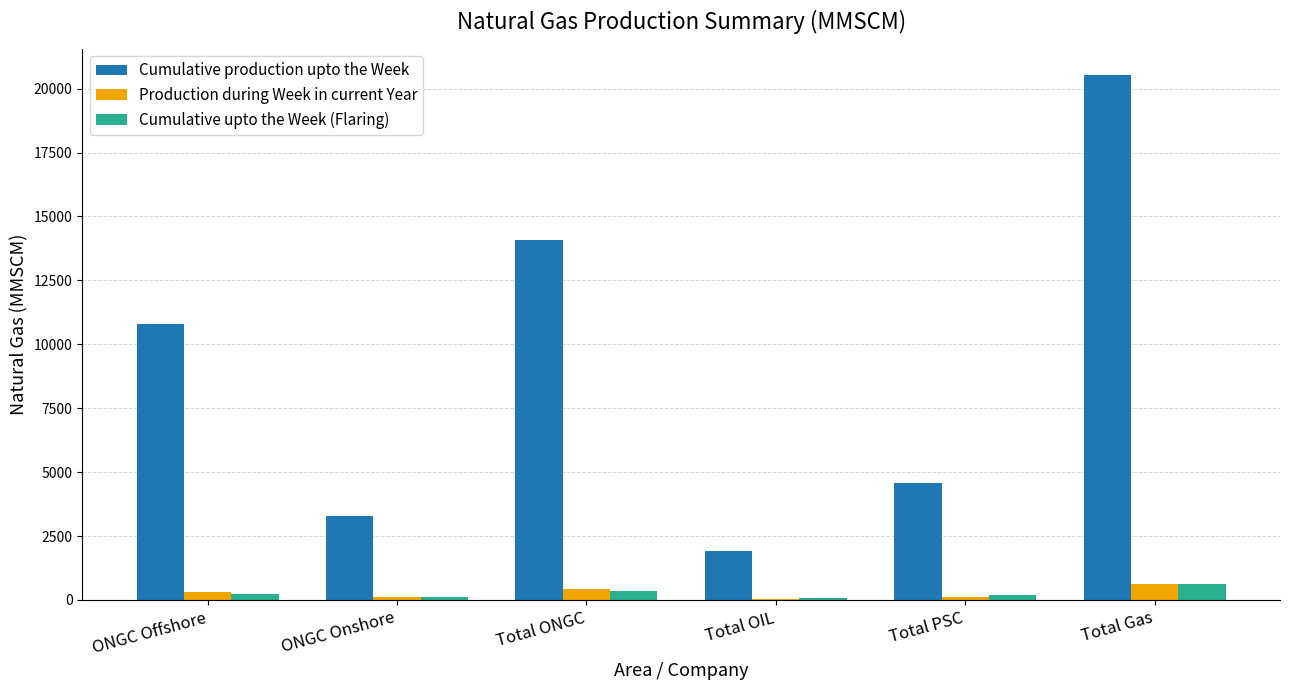

Which label corresponds to the largest value in the chart?

Total Gas